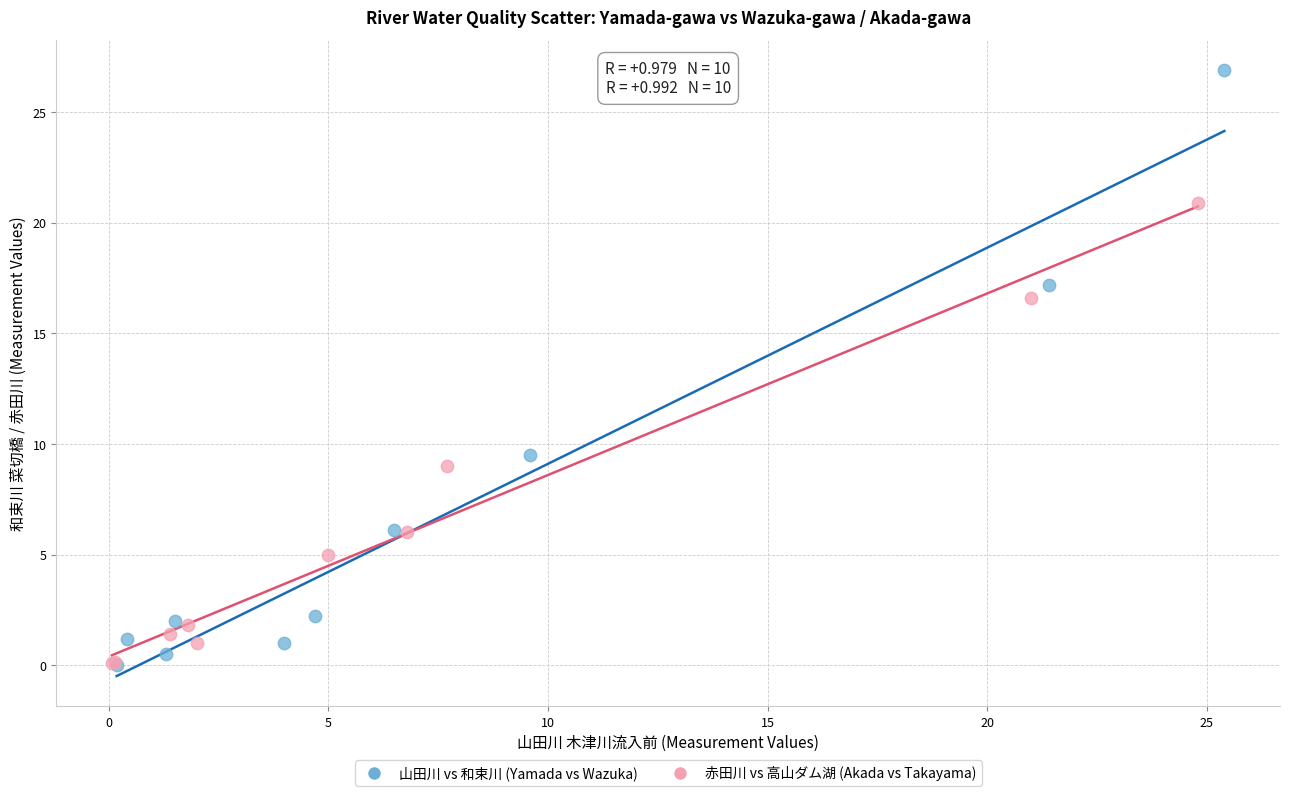

What are all the series names shown in the legend?

山田川 vs 和束川 (Yamada vs Wazuka), 赤田川 vs 高山ダム湖 (Akada vs Takayama)